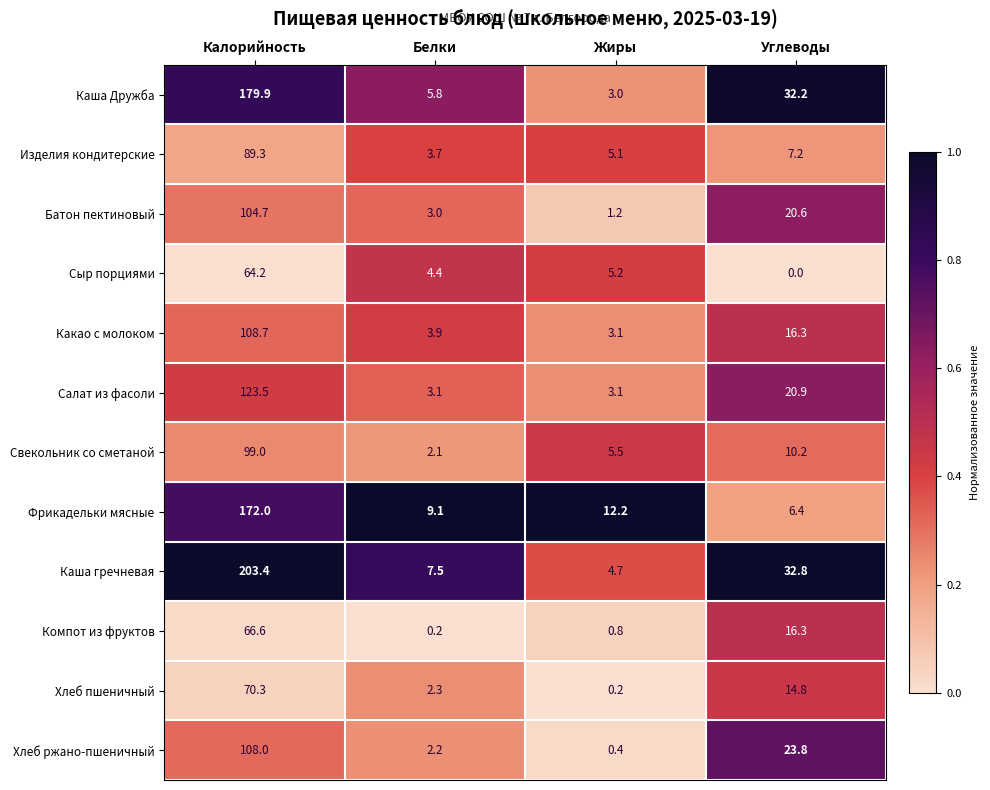

List the series in order of their peak value, lowest first.

Сыр порциями, Компот из фруктов, Хлеб пшеничный, Изделия кондитерские, Свекольник со сметаной, Батон пектиновый, Хлеб ржано-пшеничный, Какао с молоком, Салат из фасоли, Фрикадельки мясные, Каша Дружба, Каша гречневая